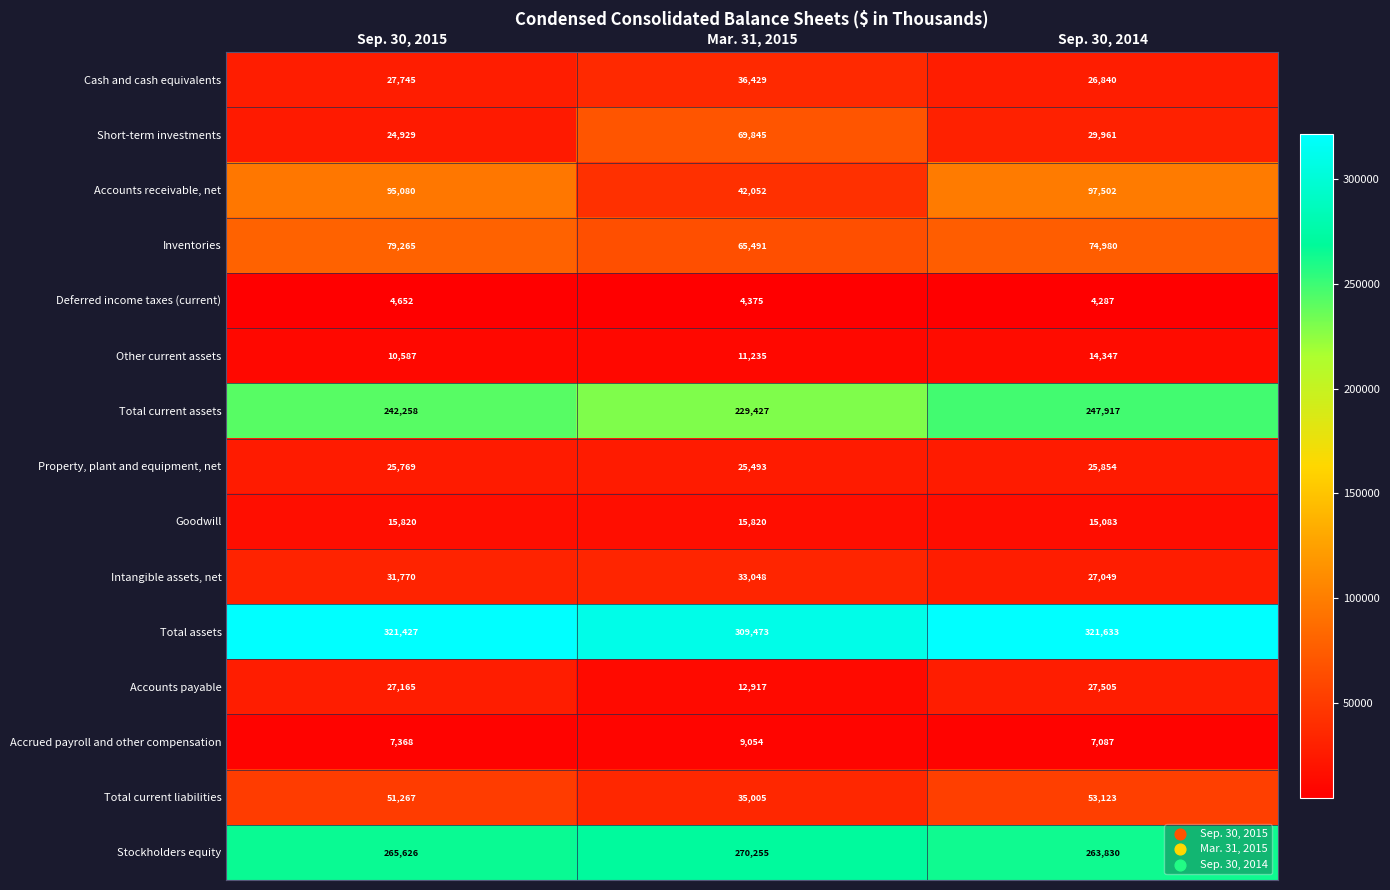

List the series in order of their peak value, lowest first.

Deferred income taxes (current), Accrued payroll and other compensation, Other current assets, Goodwill, Property, plant and equipment, net, Accounts payable, Intangible assets, net, Cash and cash equivalents, Total current liabilities, Short-term investments, Inventories, Accounts receivable, net, Total current assets, Stockholders equity, Total assets